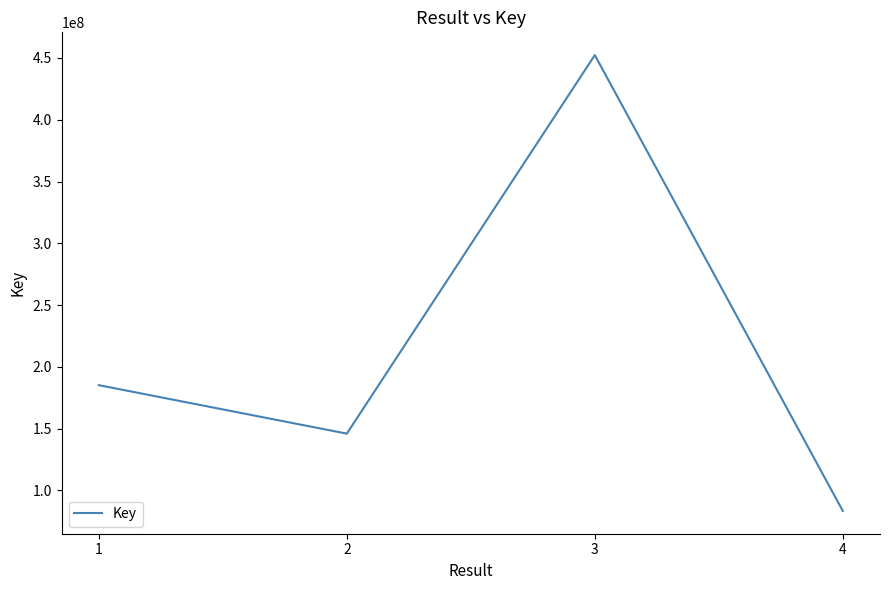

Reading left to right, transcribe all the data shown in this chart.

1=185192275	2=145973586	3=452272290	4=83430962